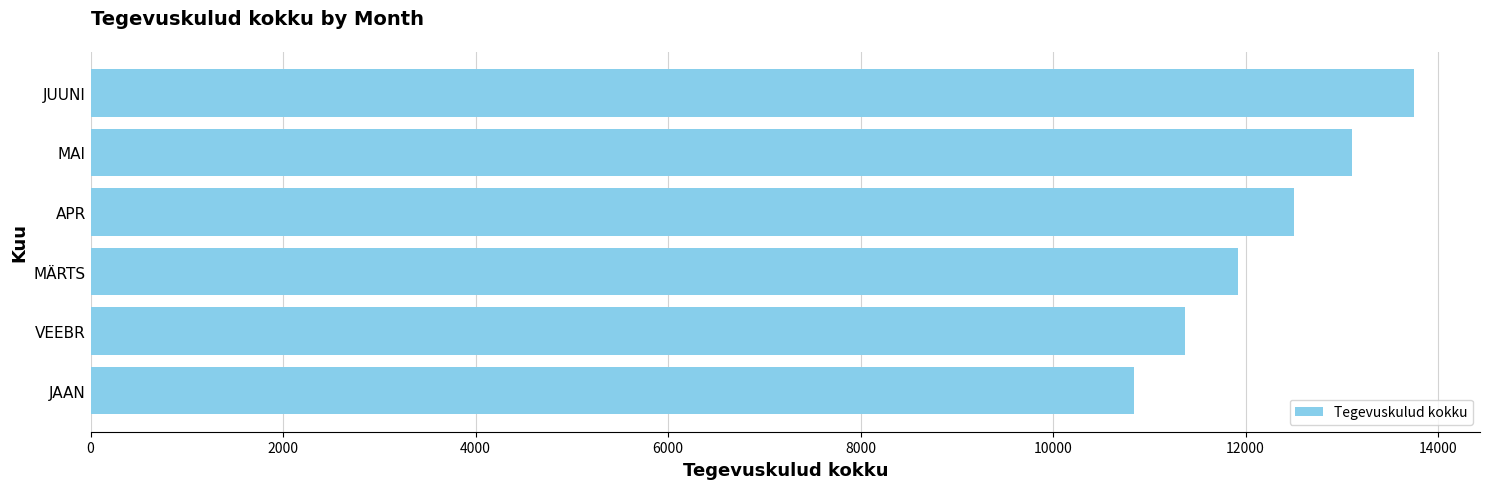

Rank the categories by value from highest to lowest.

JUUNI, MAI, APR, MÄRTS, VEEBR, JAAN